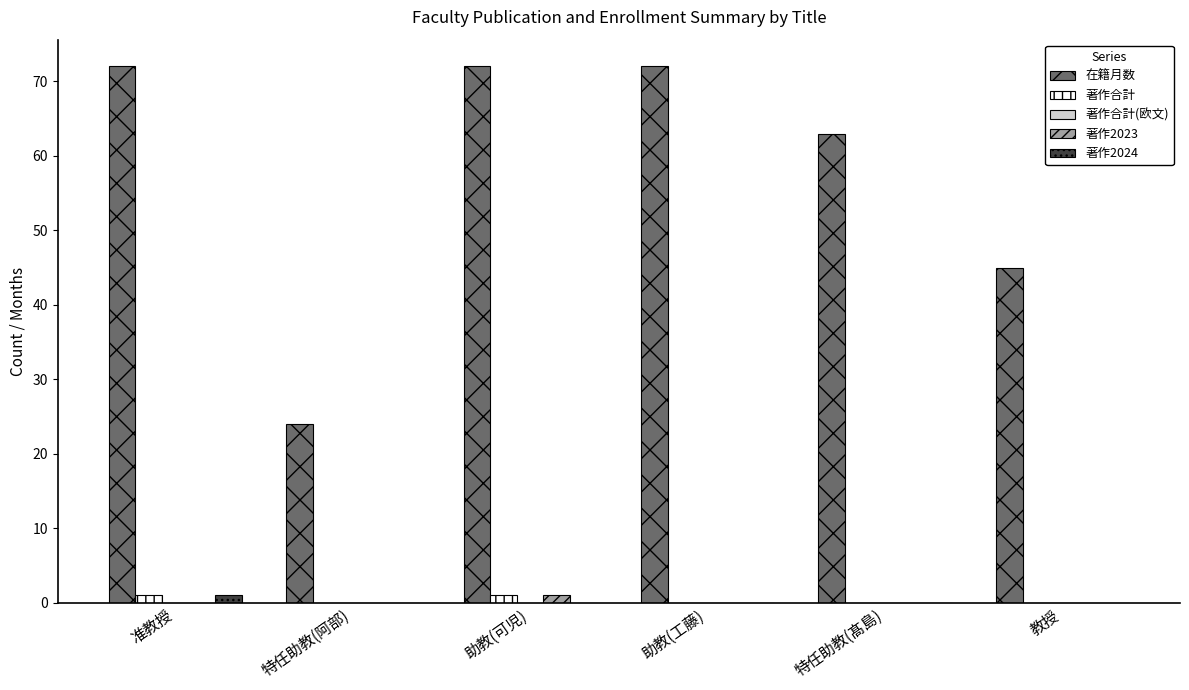

Which series has the widest spread of values?

在籍月数